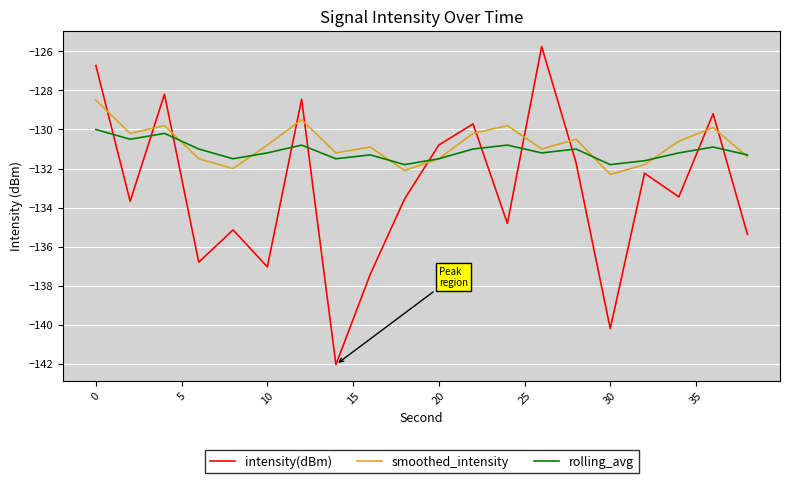

How many times do intensity(dBm) and smoothed_intensity cross each other?

11